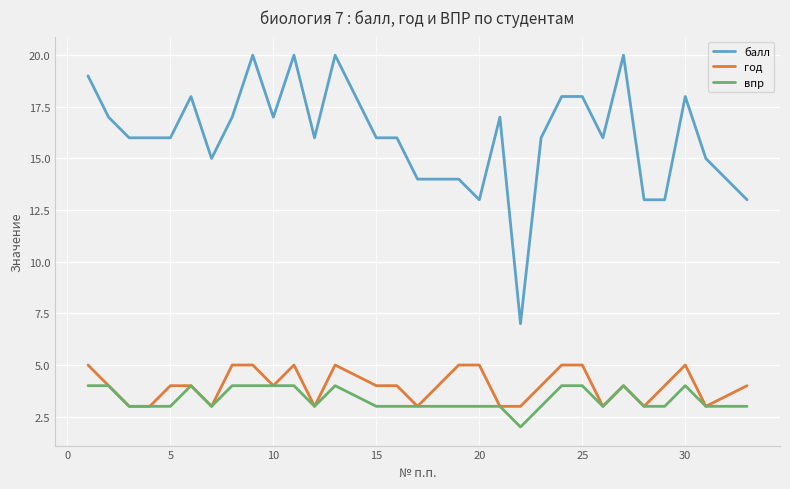

Which series has the largest total across all categories?

балл